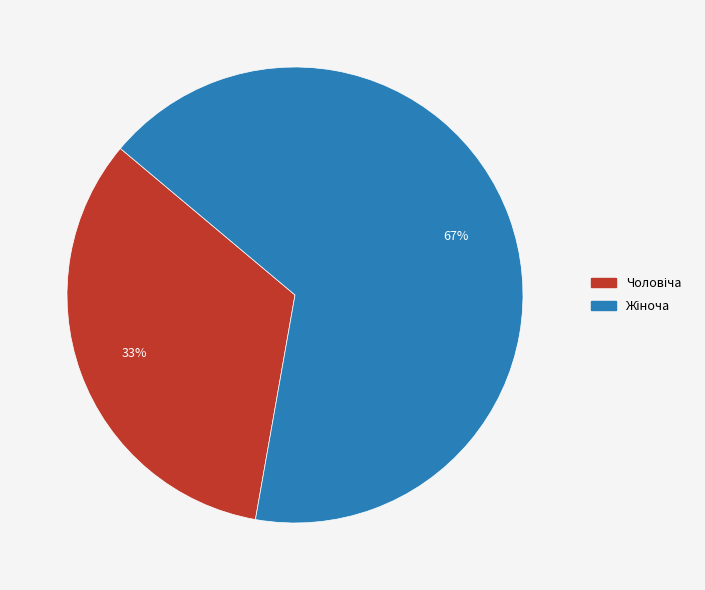

How many segments does this pie chart have?

2